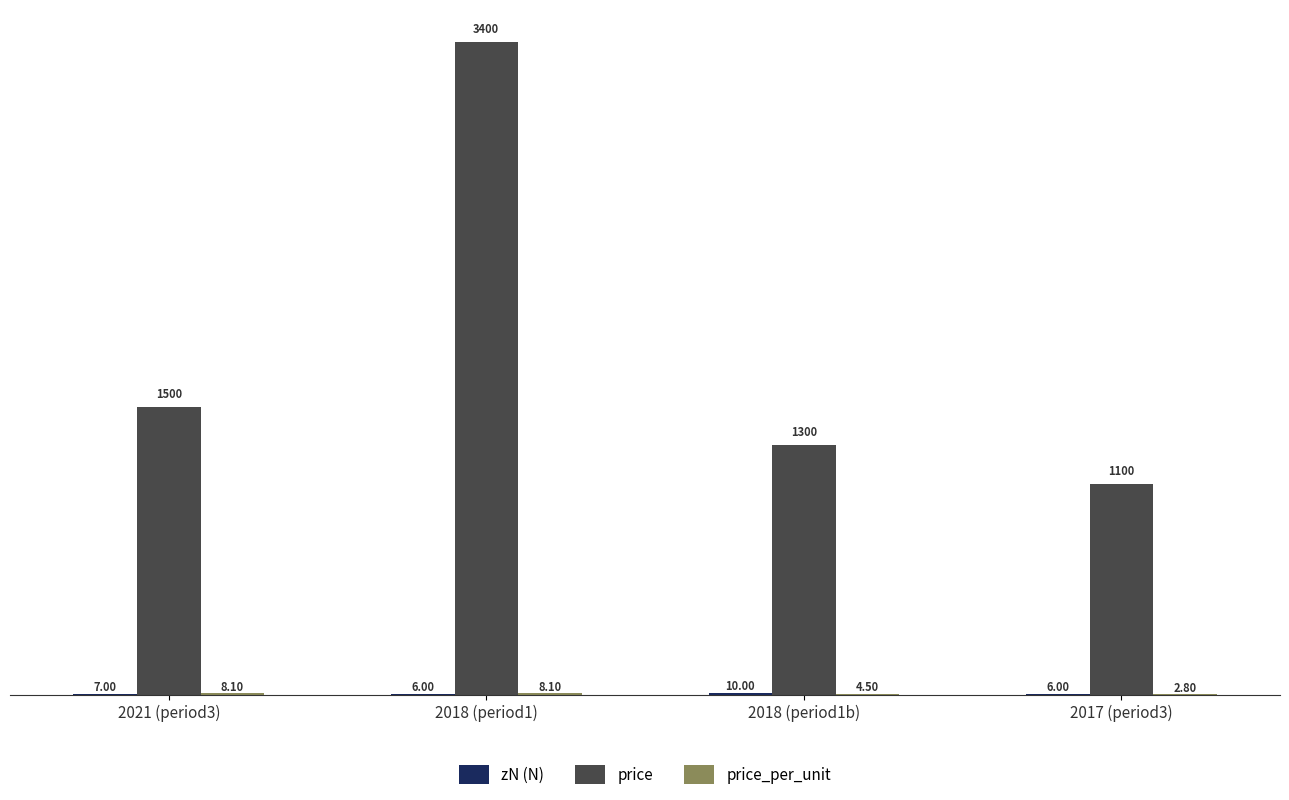

What is the sum of all price values?

7300.0